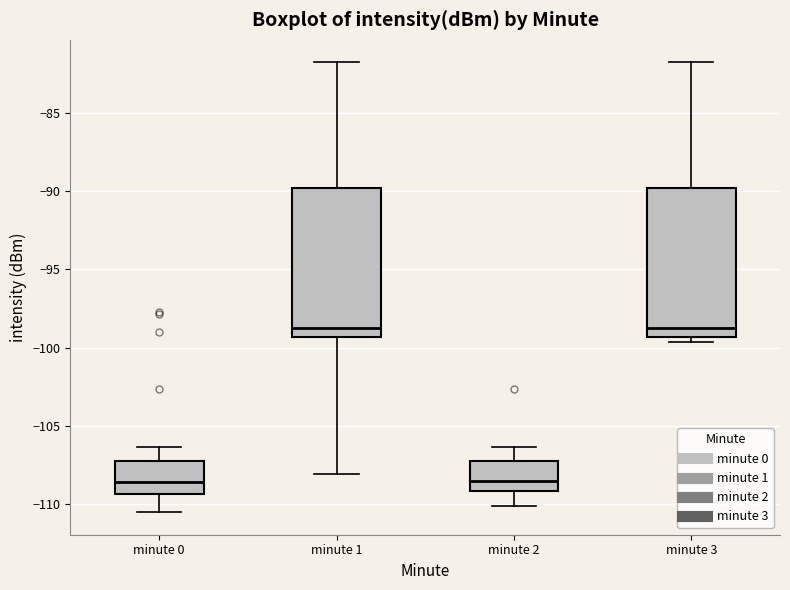

Where is the upper edge of the box for minute 1 on the y-axis? The values are not printed on the chart, so give them approximately, as read against the axis.

-90.0